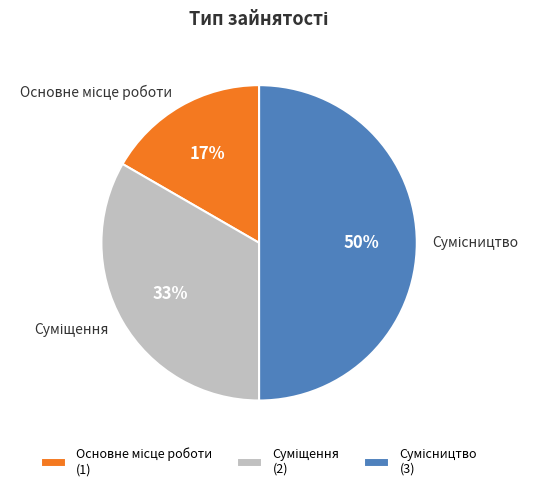

To the nearest percent, what is the average slice percentage?

33%